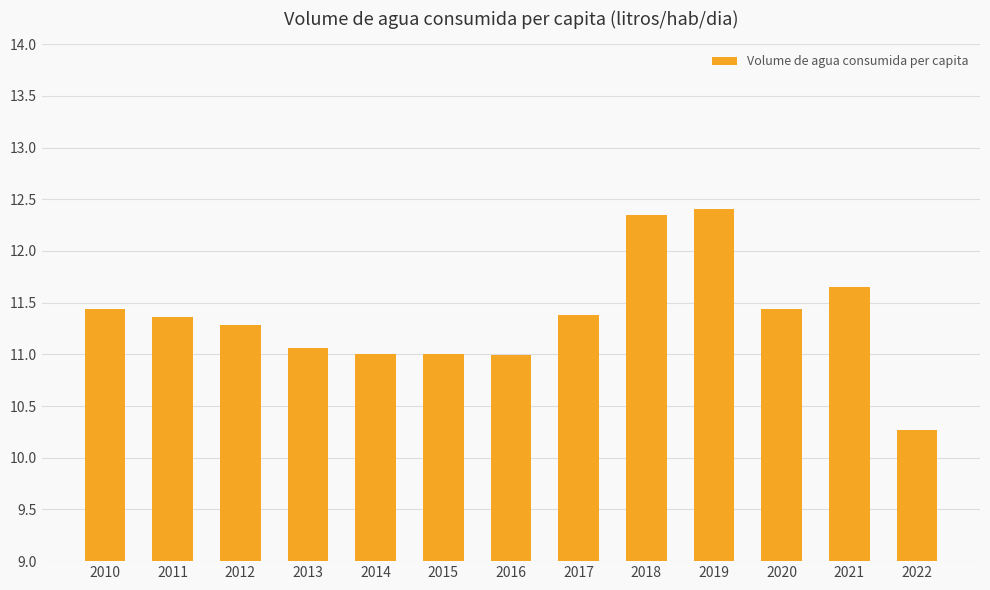

What is the approximate value at 2015?

11.0